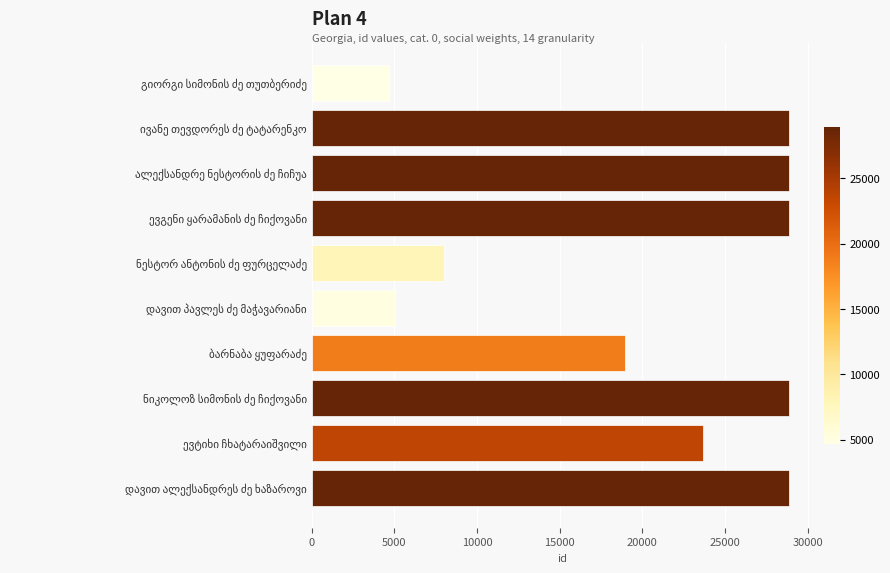

What is the difference between the maximum and minimum values?

24198